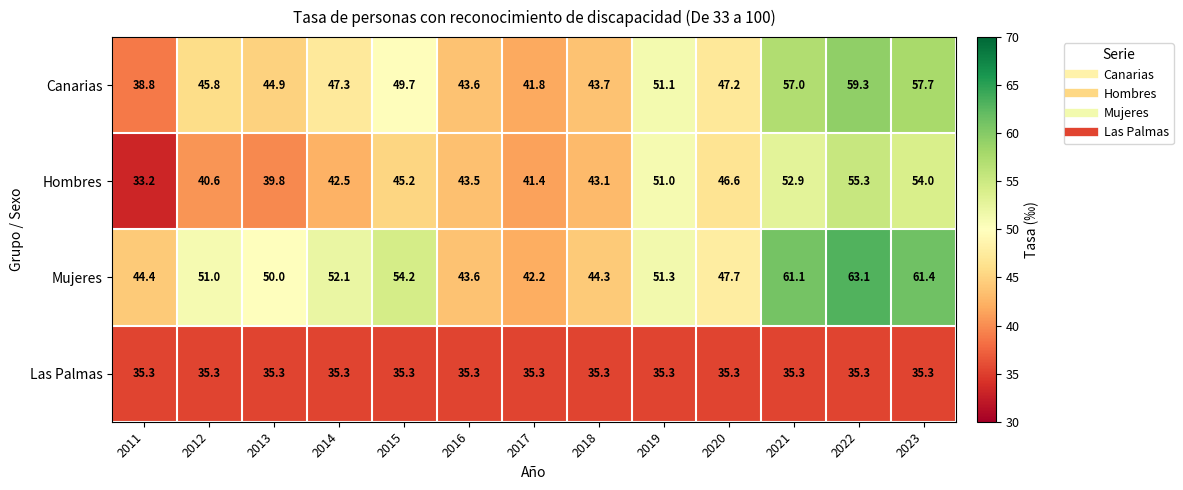

What is the total value across all series at 2011?

151.7